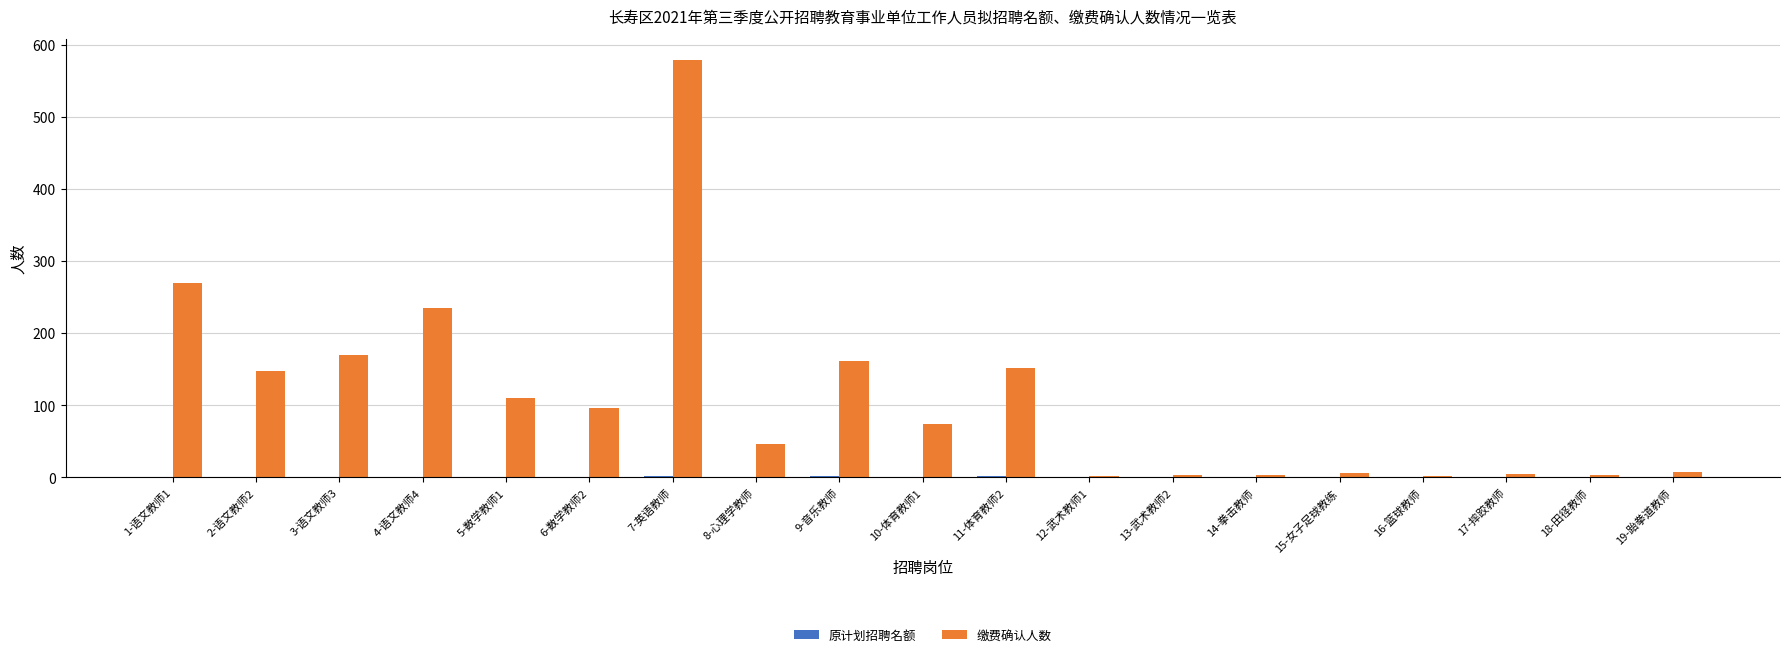

What is the difference between the 缴费确认人数 values at 6-数学教师2 and 2-语文教师2?

51